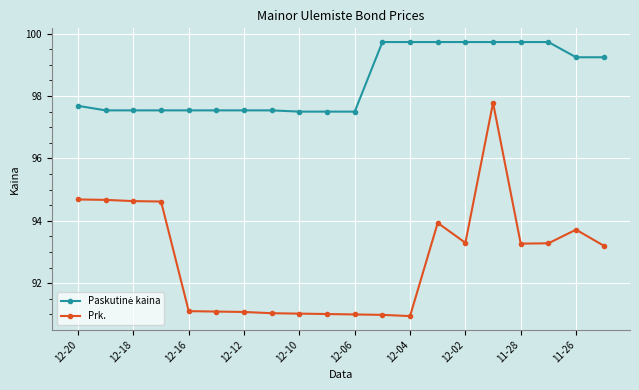

What is the highest value of the Prk. series?

97.8